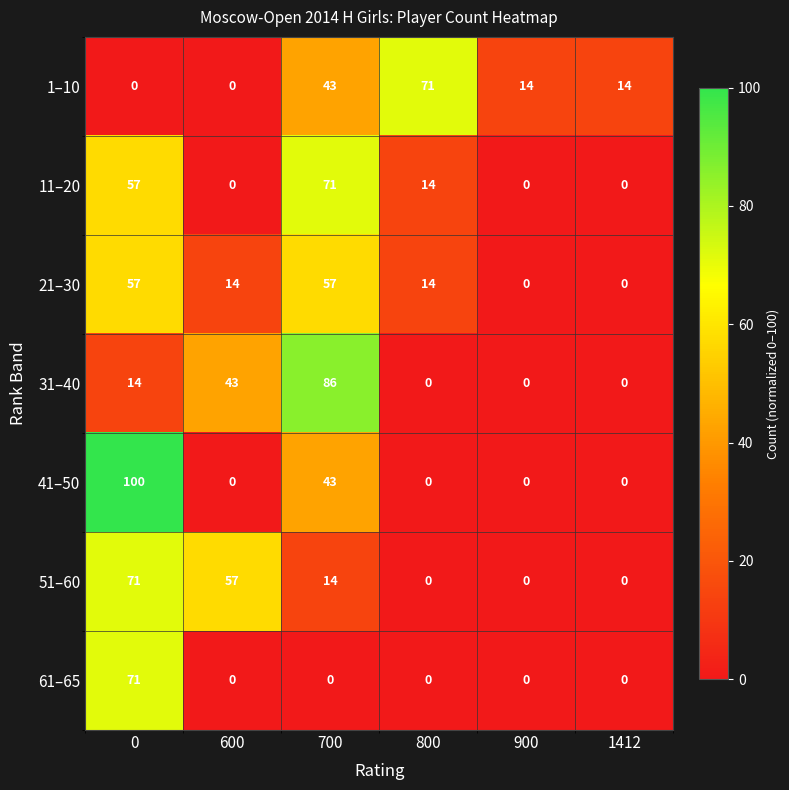

What is the highest value of the 1–10 series?

71